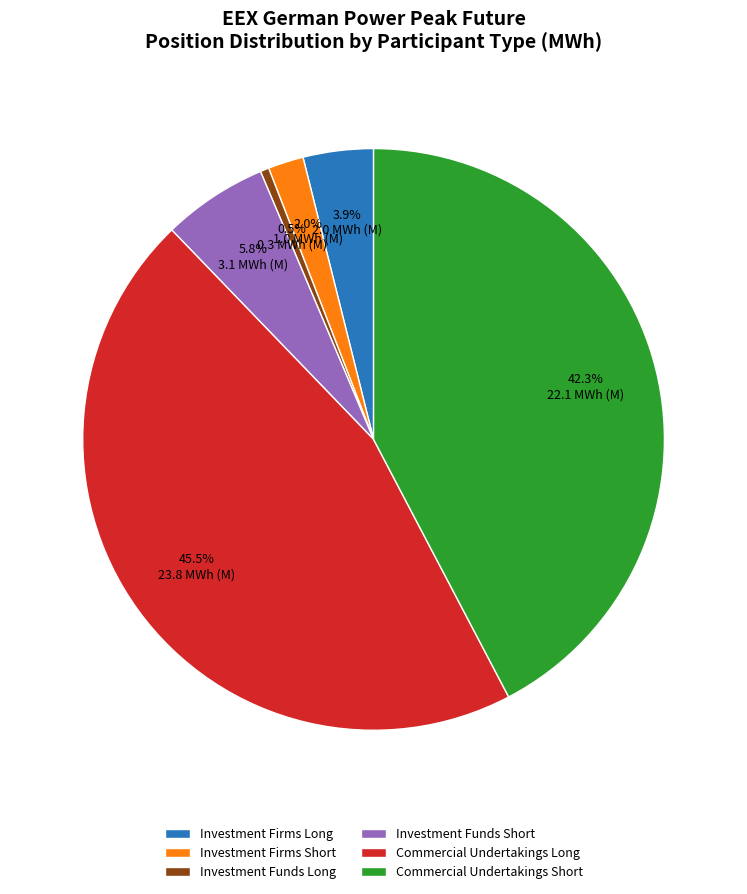

What percentage do Investment Funds Long and Commercial Undertakings Long together represent?

46.0%